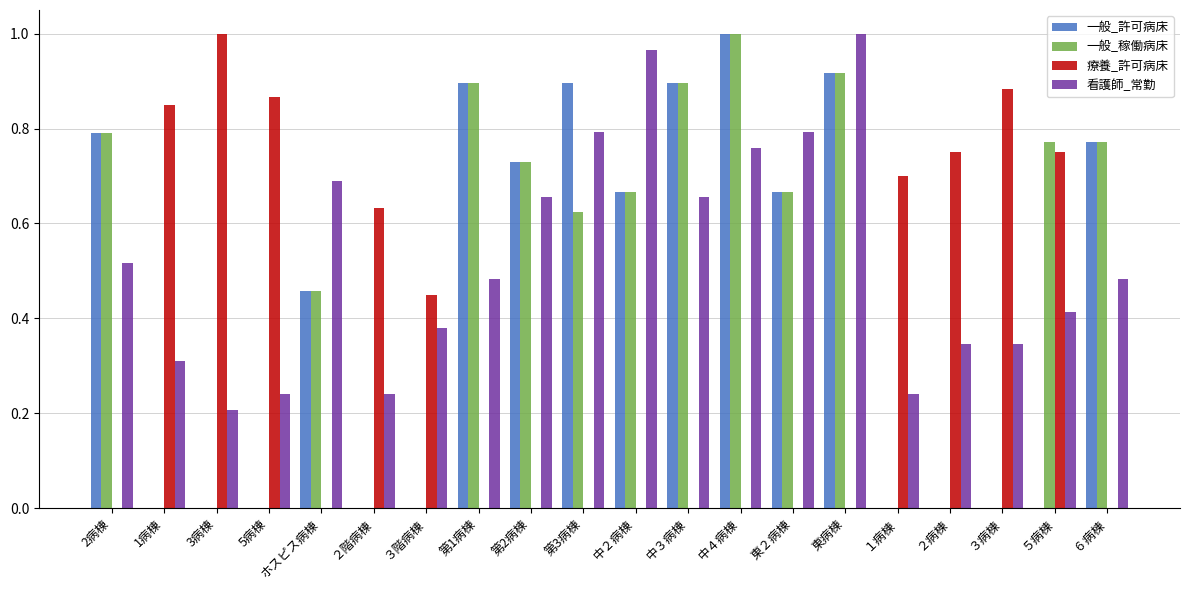

The 看護師_常勤 series shows 0.2 at 2病棟. True or false?

False